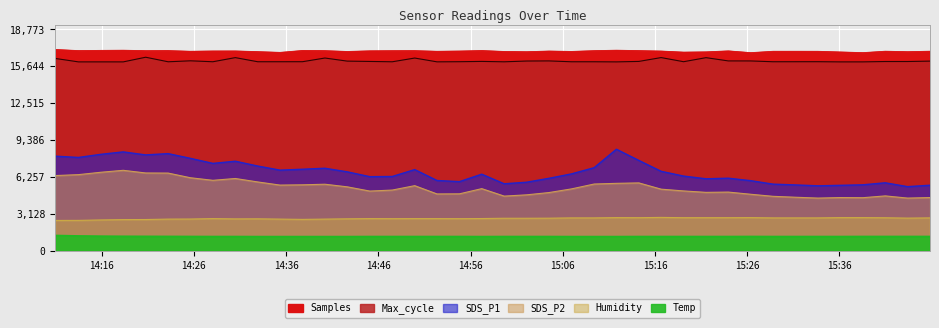

True or false: Temp and Max_cycle cross at least once.

False